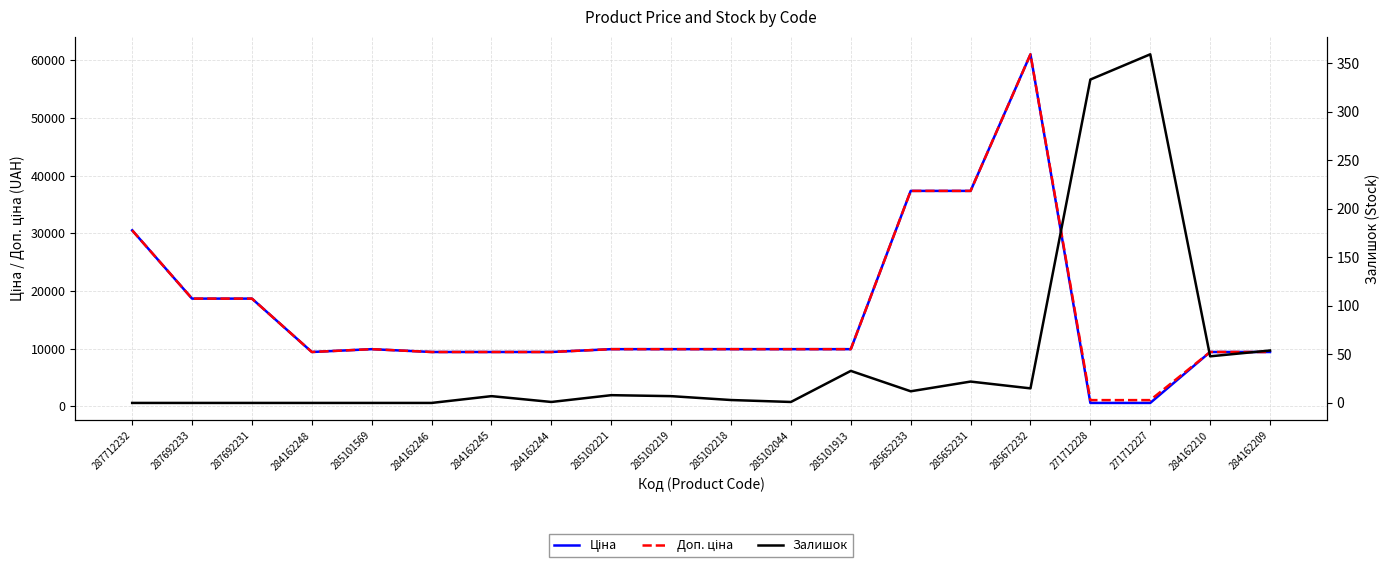

The Залишок series shows 7.0 at 285652231. True or false?

False